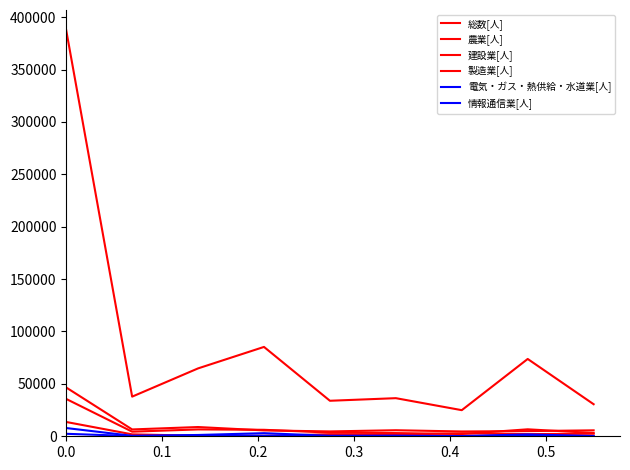

What is the difference between the maximum and minimum values in the 情報通信業[人] series?

7665